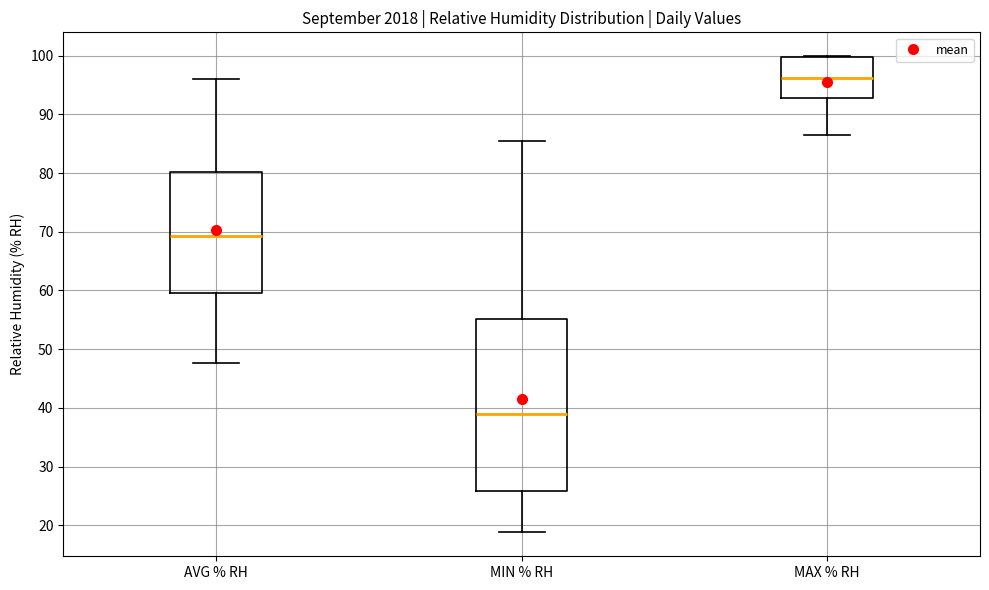

Where is the upper edge of the box for MAX % RH on the y-axis? The values are not printed on the chart, so give them approximately, as read against the axis.

100